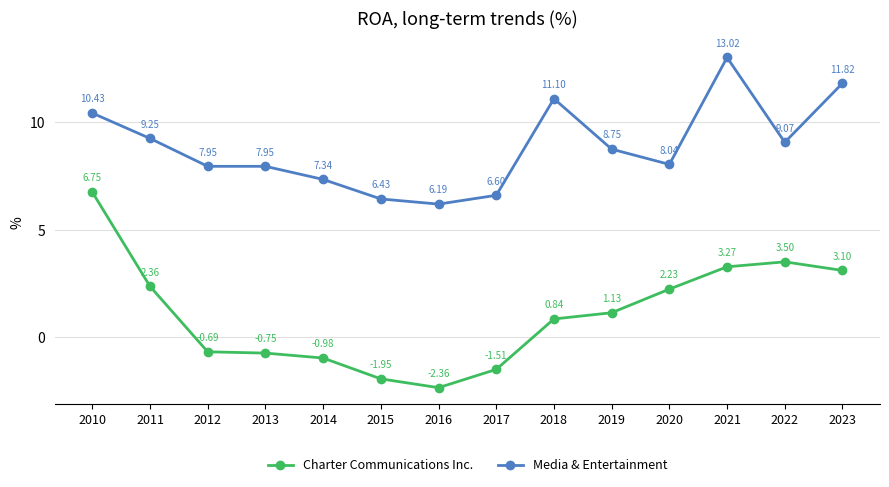

True or false: Charter Communications Inc. has more than 0 points higher than both neighbors.

True